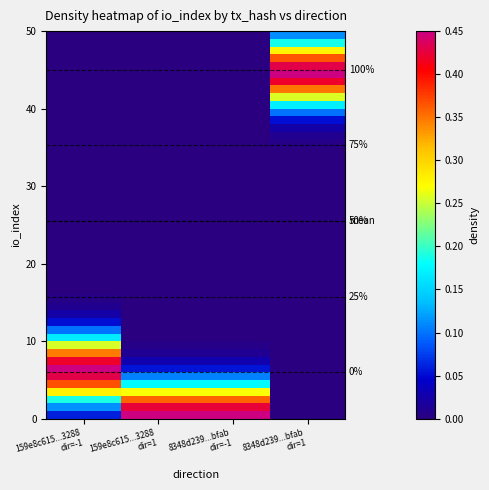

What is the sum of all 159e8c615f71e003163507000da4e669d3e3288 values?

5